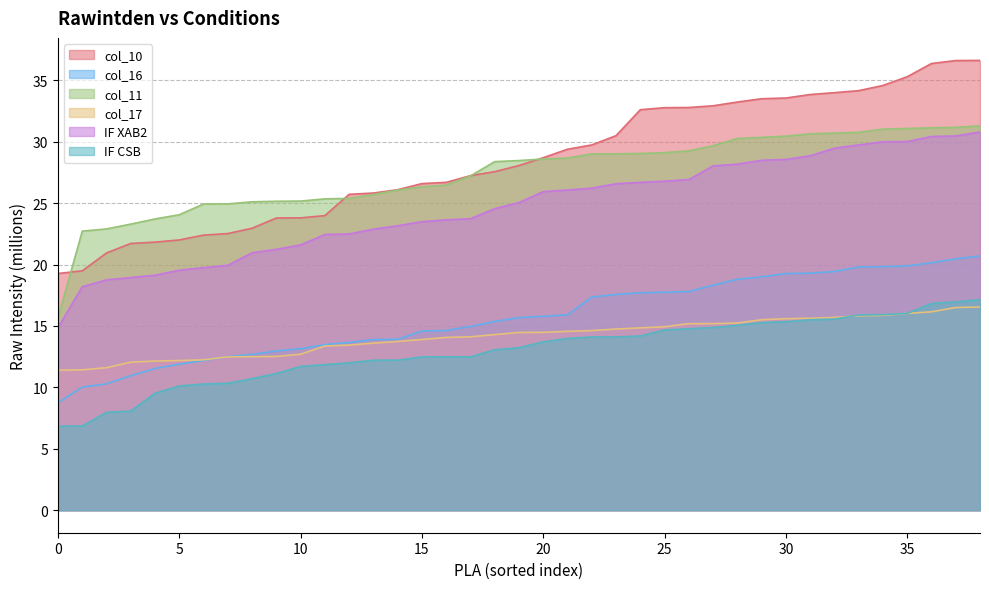

Which series has the largest total across all categories?

col_10